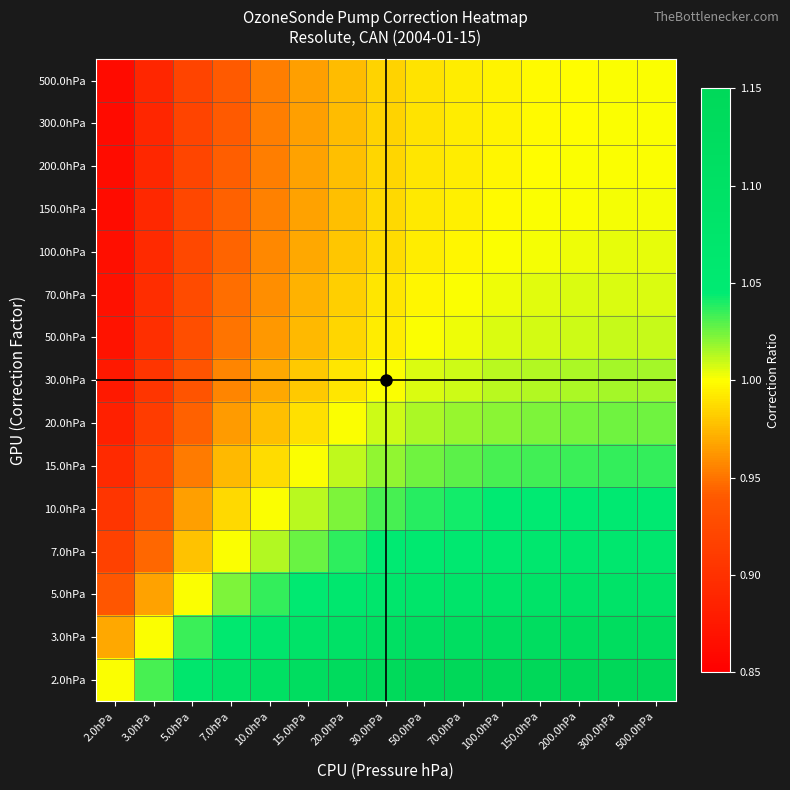

Which label corresponds to the smallest value in the chart?

2.0hPa